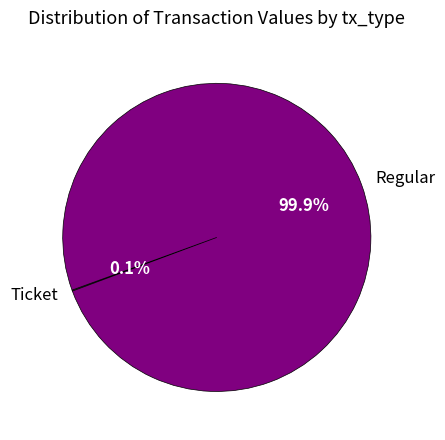

Is Regular the majority of the pie?

Yes